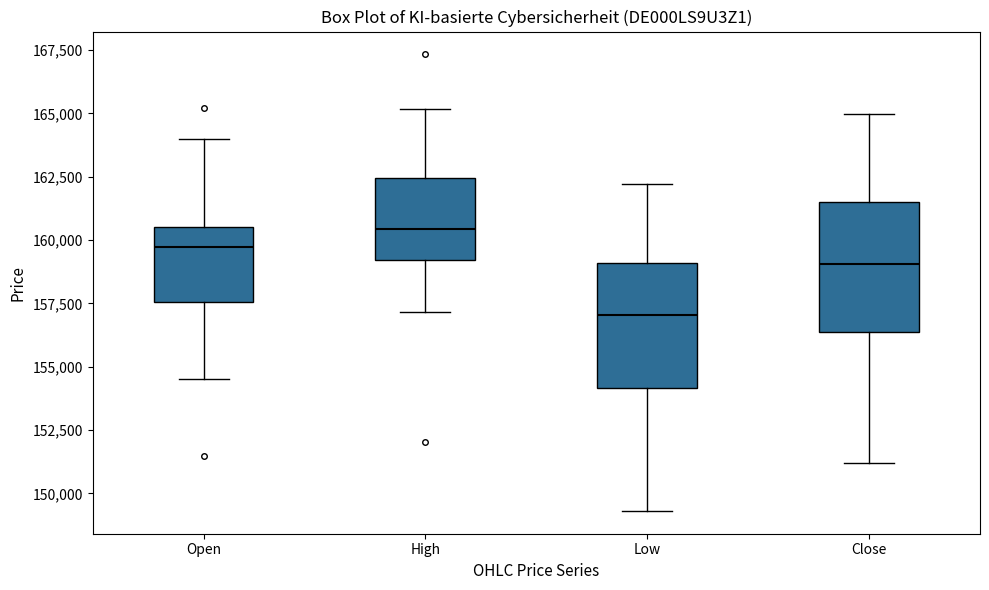

Reading left to right, transcribe this box plot: for each box, give where its median line is, the range the box spans, and where its two whiskers end, as read against the y-axis. The values are not printed on the chart, so give them approximately, as read against the axis.

Open: median 159500, box 157500 to 160500, whiskers 154500 to 164000
High: median 160500, box 159000 to 162500, whiskers 157000 to 165000
Low: median 157000, box 154000 to 159000, whiskers 149500 to 162000
Close: median 159000, box 156500 to 161500, whiskers 151000 to 165000